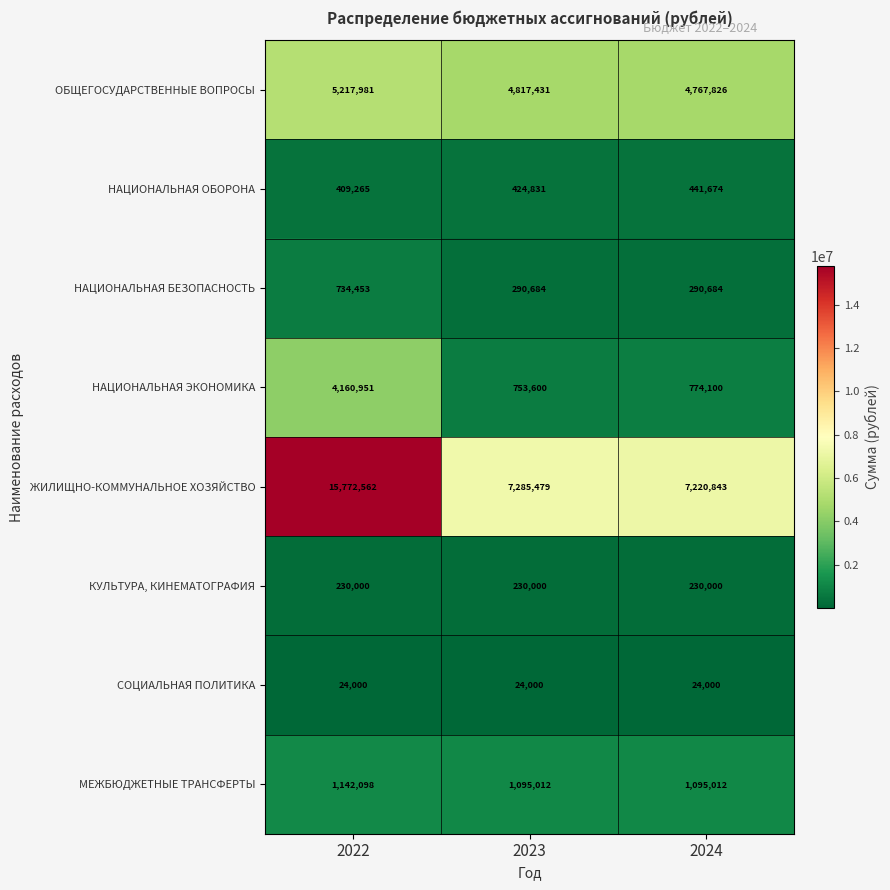

At 2023, list the series in order from largest to smallest.

ЖИЛИЩНО-КОММУНАЛЬНОЕ ХОЗЯЙСТВО, ОБЩЕГОСУДАРСТВЕННЫЕ ВОПРОСЫ, МЕЖБЮДЖЕТНЫЕ ТРАНСФЕРТЫ, НАЦИОНАЛЬНАЯ ЭКОНОМИКА, НАЦИОНАЛЬНАЯ ОБОРОНА, НАЦИОНАЛЬНАЯ БЕЗОПАСНОСТЬ, КУЛЬТУРА, КИНЕМАТОГРАФИЯ, СОЦИАЛЬНАЯ ПОЛИТИКА